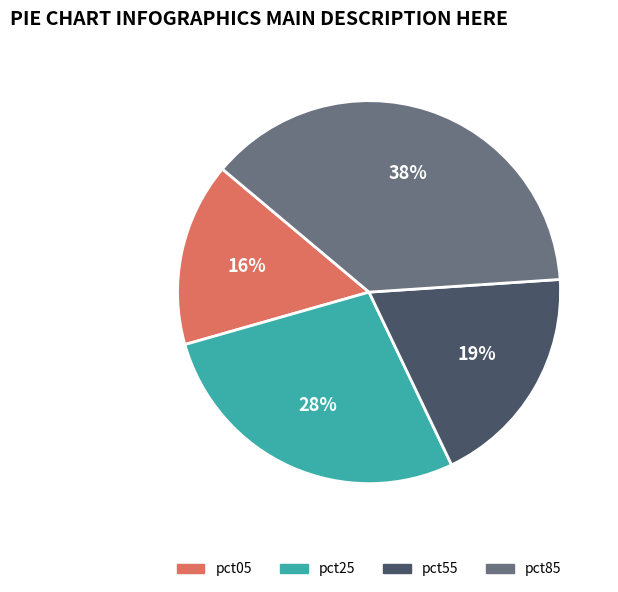

Does pct05 represent more than half of the total?

No